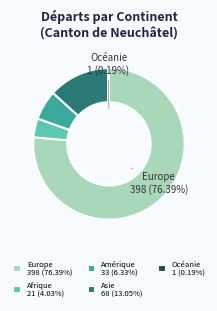

To the nearest percent, what is the average slice percentage?

20%